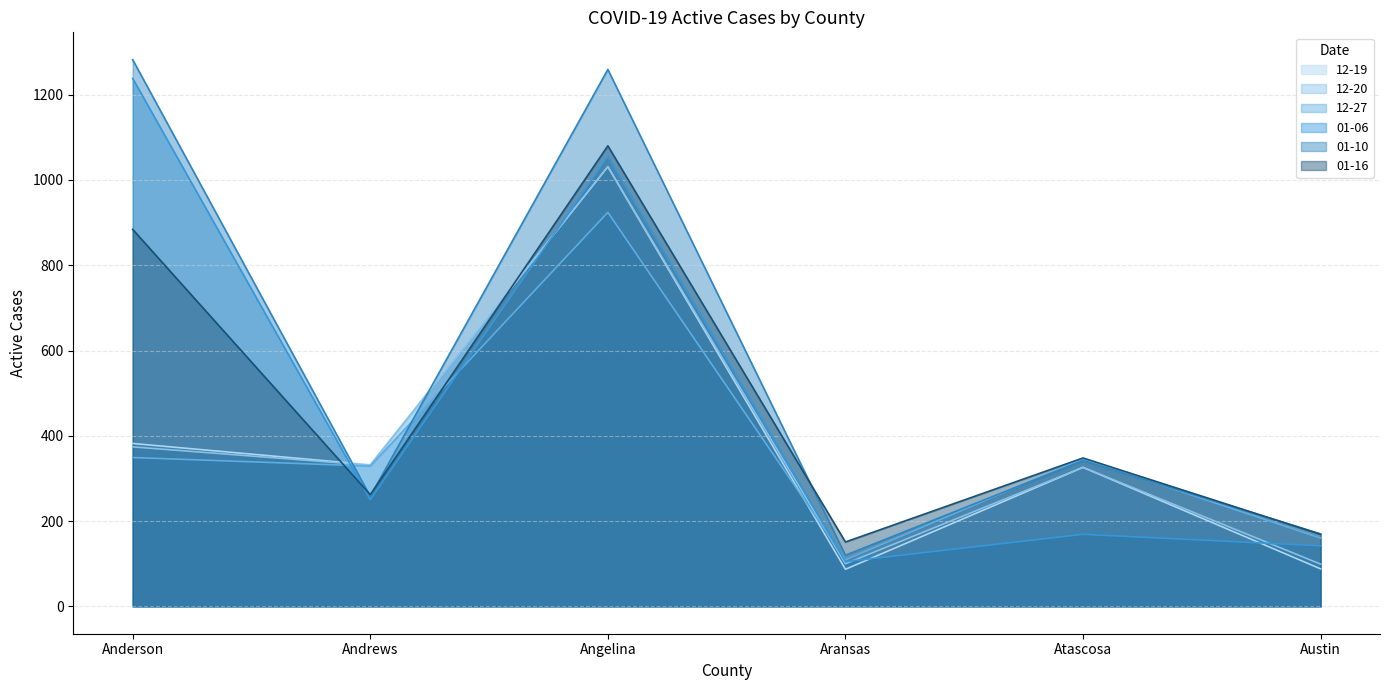

True or false: Andrews and Aransas intersect in this chart.

False